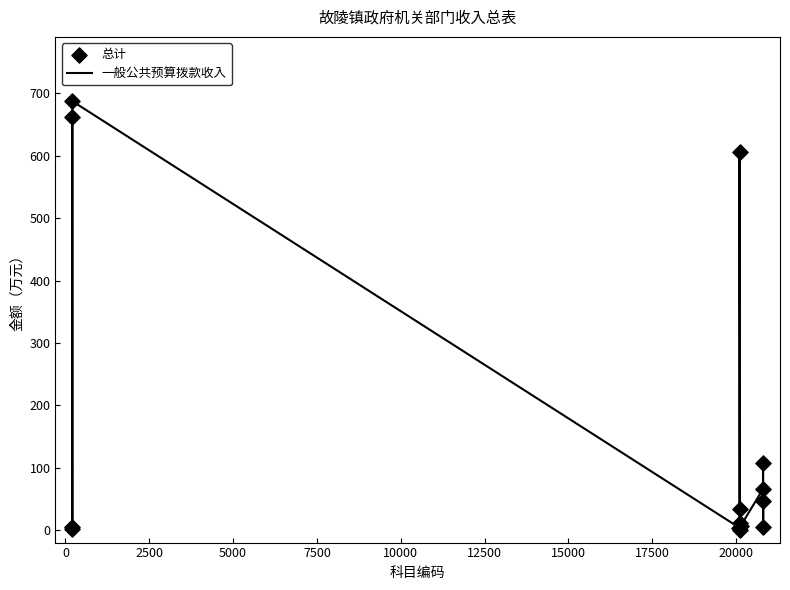

What is the greatest value displayed?

687.4